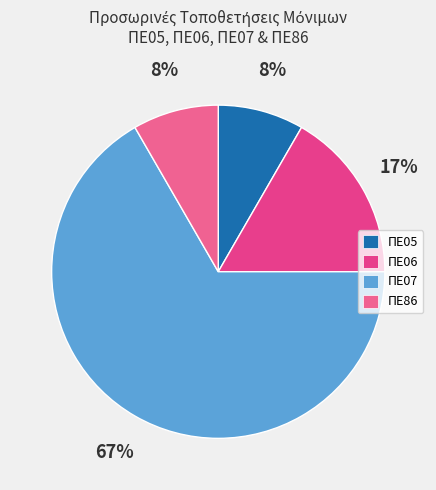

Is it true that ΠΕ86 is 14% of the pie?

False